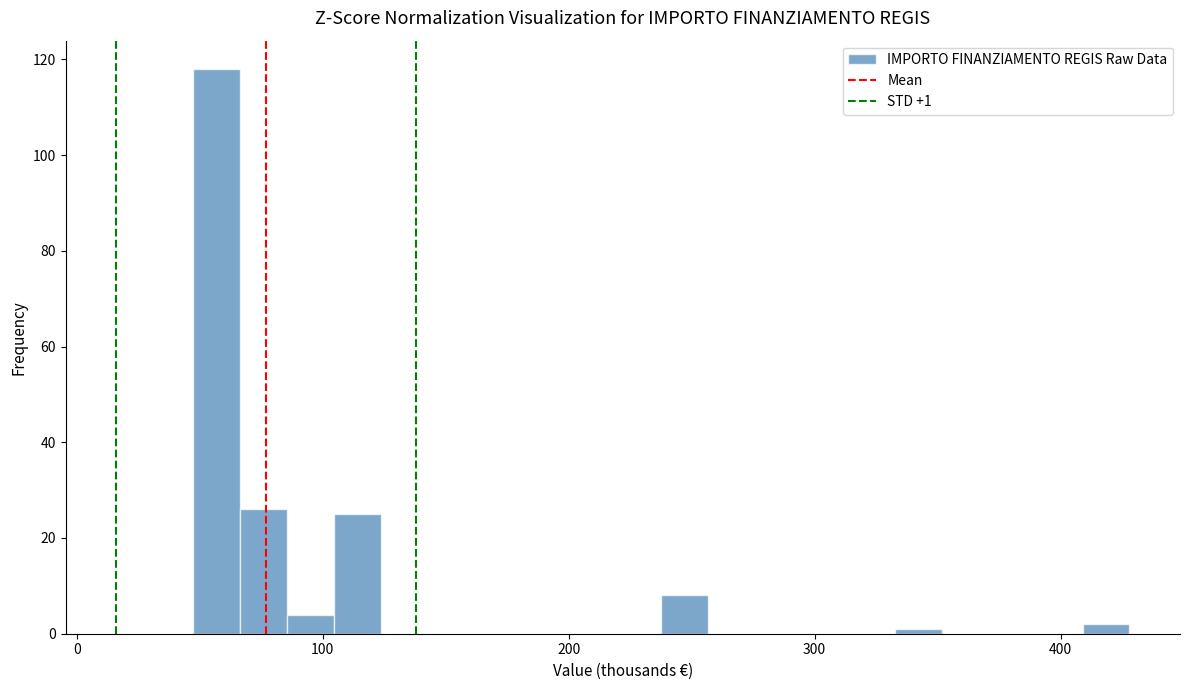

Read against the x-axis, roughly where is the centre of the tallest bar?

60